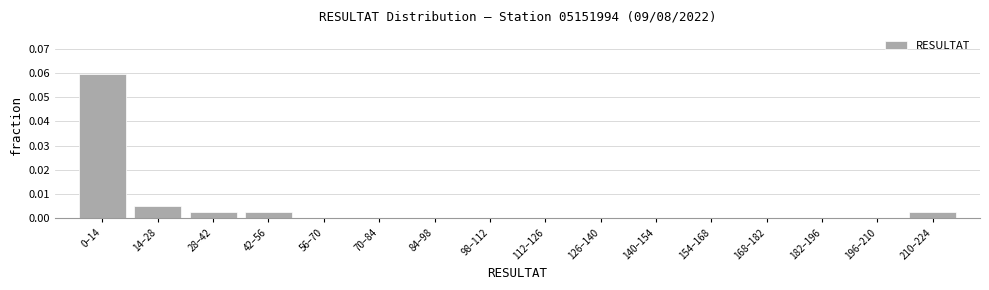

Between 210–224 and 140–154, which is larger?

210–224